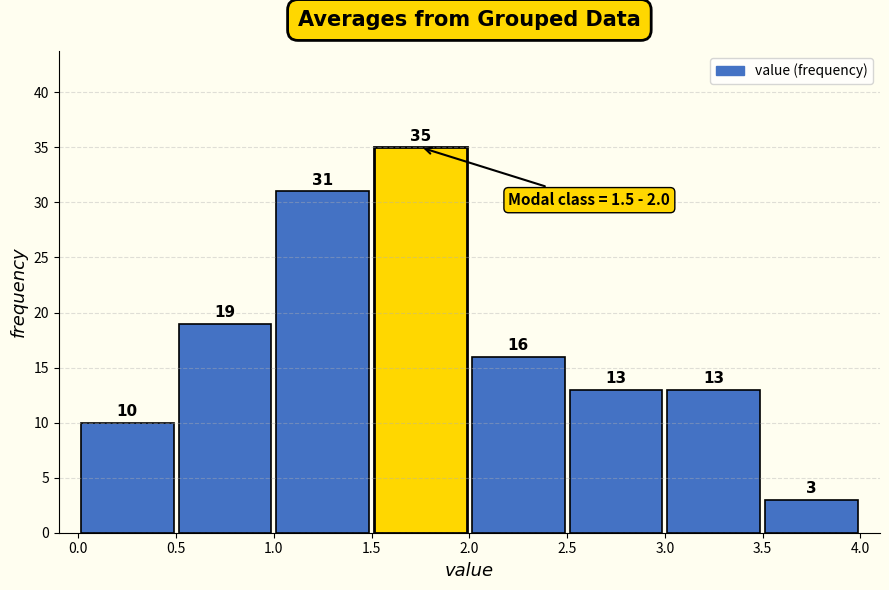

How tall is the bar that spans 1.5 to 2.0 on the x-axis?

35